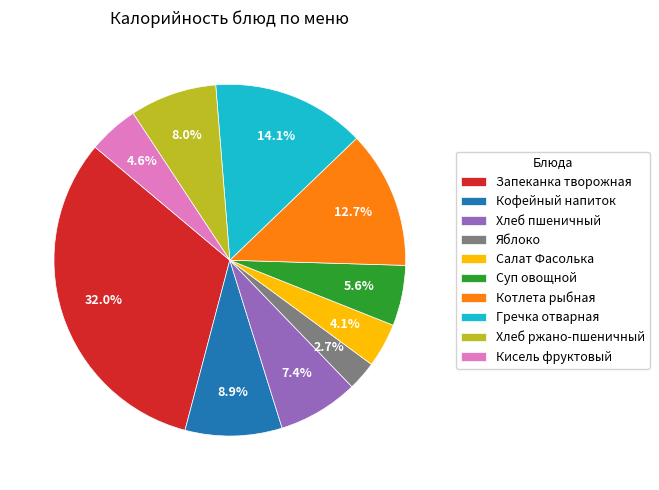

Which category has the smallest portion of the pie?

Яблоко